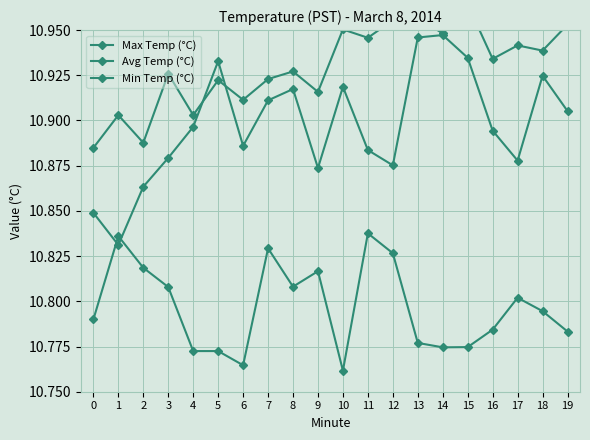

What are all the series names shown in the legend?

Max Temp (°C), Avg Temp (°C), Min Temp (°C)